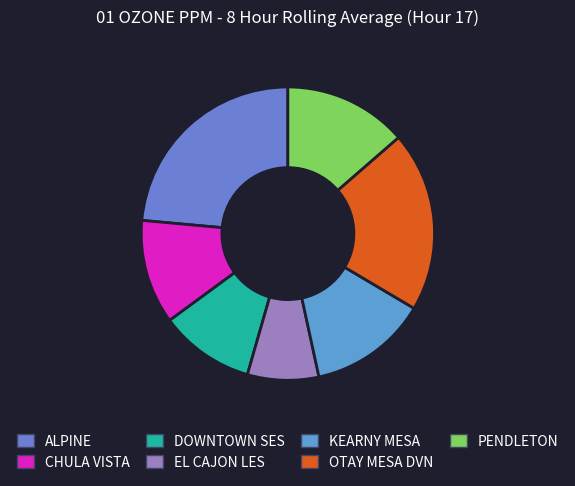

The KEARNY MESA slice represents 13% of the pie. True or false?

True